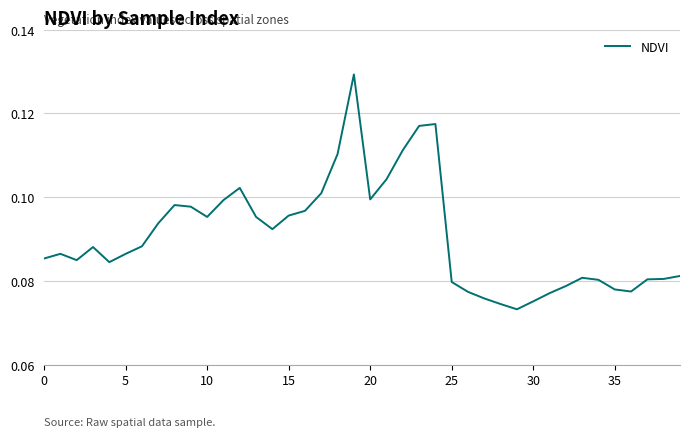

True or false: there are more than 1 points higher than both neighbors.

True